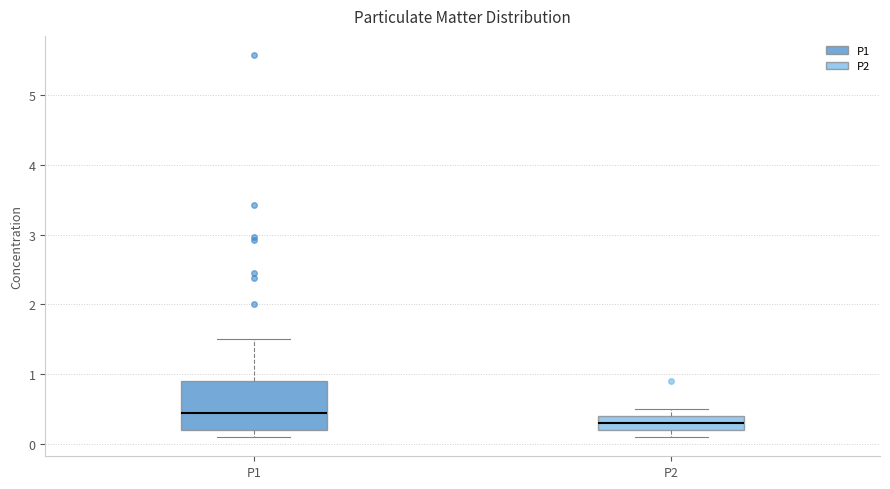

Reading left to right, read every box against the y-axis: the position of its median line, the range the box covers, and the ends of its whiskers. The values are not printed on the chart, so give them approximately, as read against the axis.

P1: median 0.5, box 0.2 to 0.9, whiskers 0.1 to 1.5
P2: median 0.3, box 0.2 to 0.4, whiskers 0.1 to 0.5